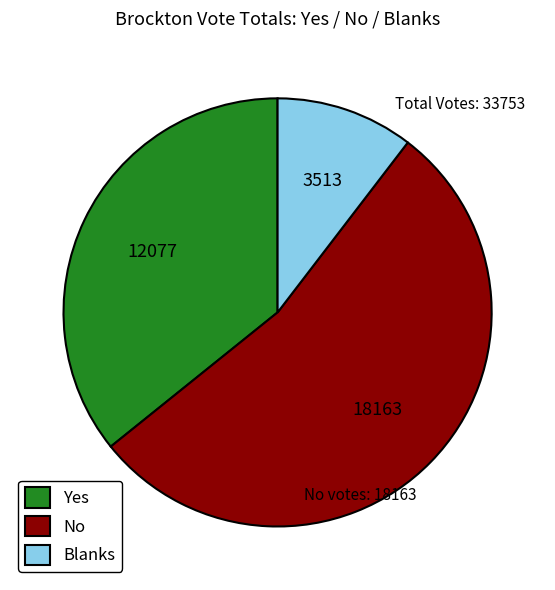

Rank the categories by value from highest to lowest.

No, Yes, Blanks